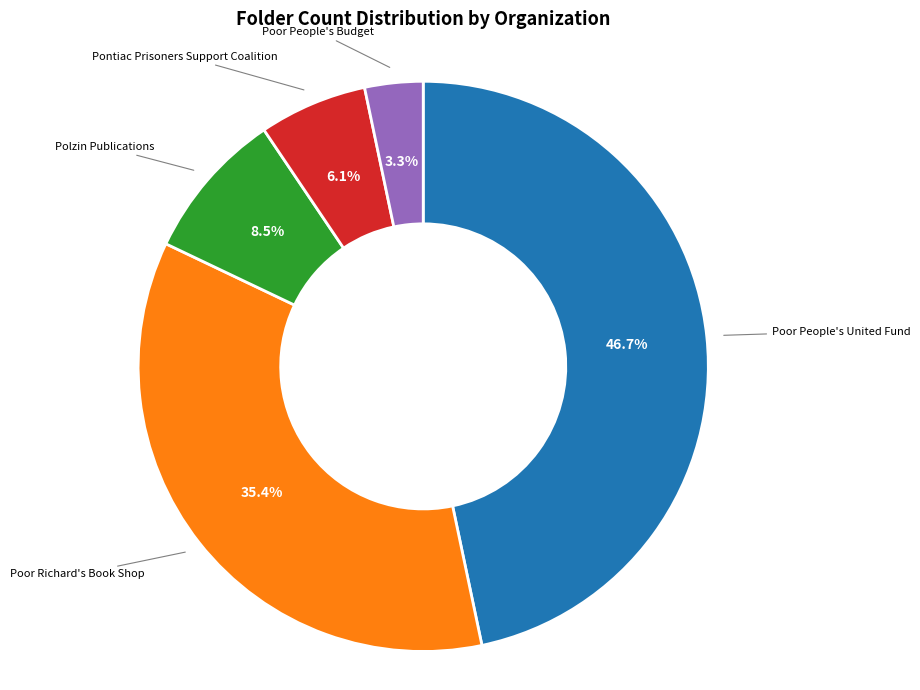

Is there any slice that represents more than half of the pie?

No